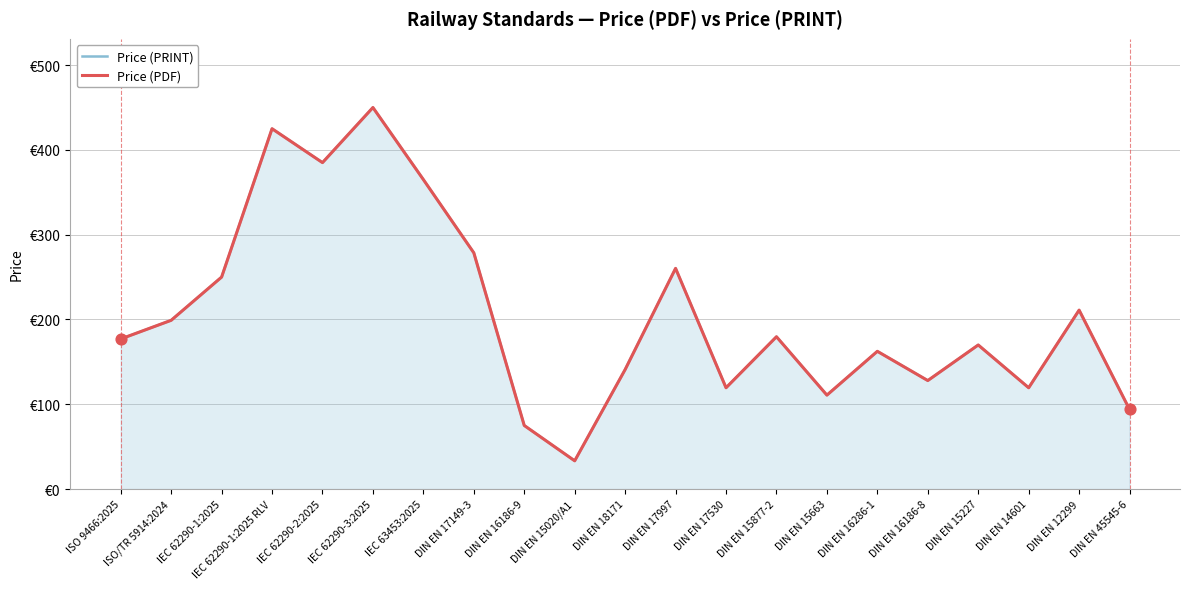

Is the value of Price (PDF) at DIN EN 16186-9 greater than the value of Price (PRINT) at DIN EN 45545-6?

No